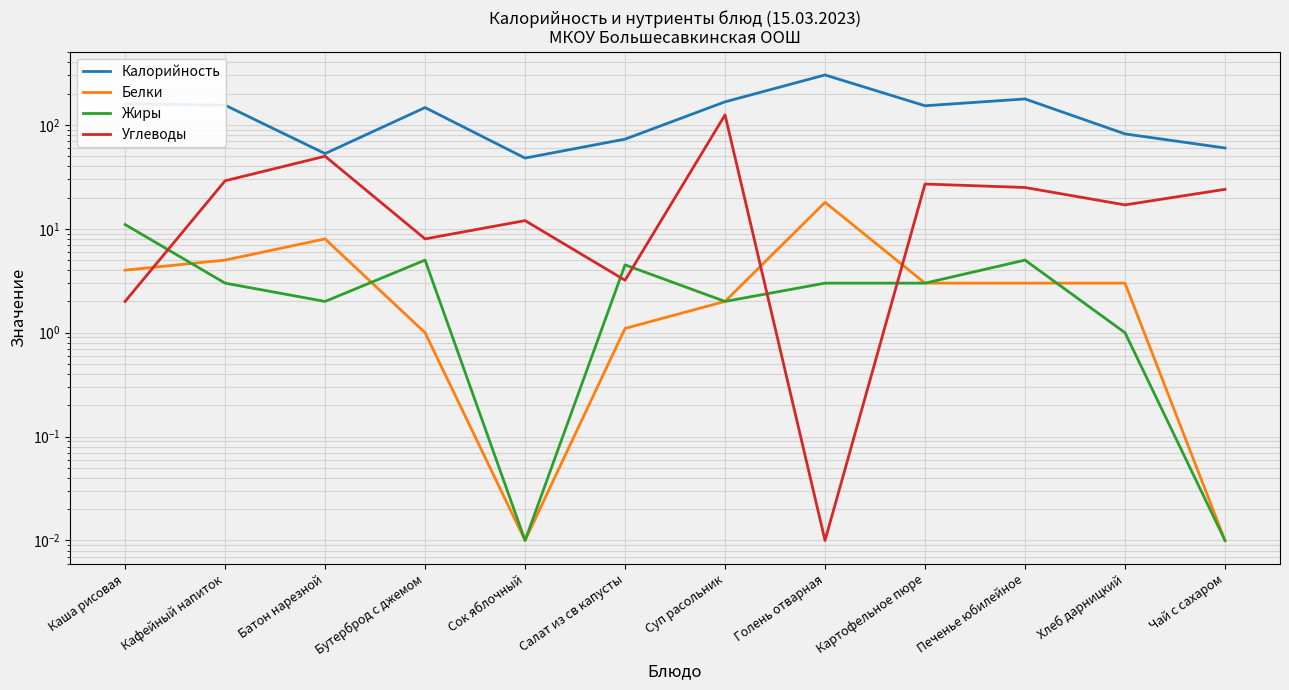

How many data points in Белки are above 3?

4